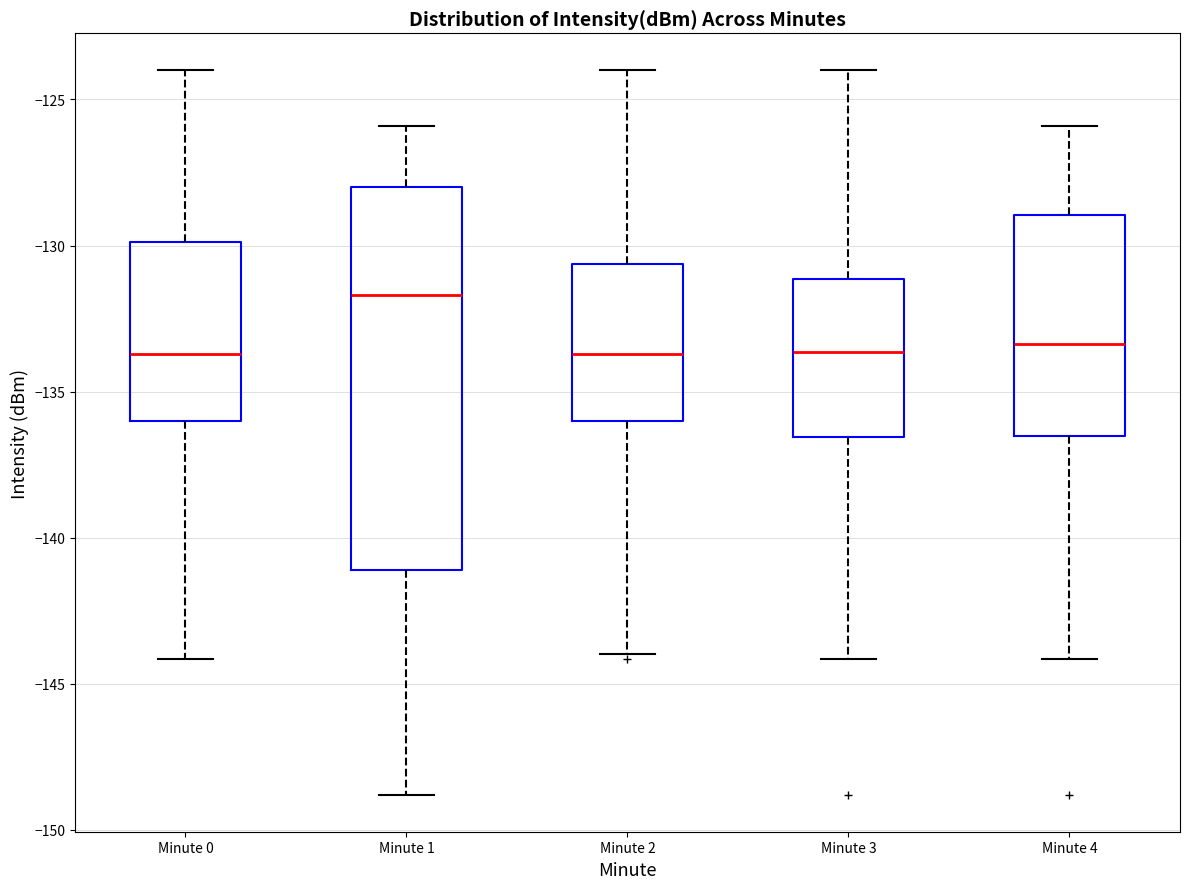

Reading left to right, read every box against the y-axis: the position of its median line, the range the box covers, and the ends of its whiskers. The values are not printed on the chart, so give them approximately, as read against the axis.

Minute 0: median -133.5, box -136.0 to -130.0, whiskers -144.0 to -124.0
Minute 1: median -131.5, box -141.0 to -128.0, whiskers -149.0 to -126.0
Minute 2: median -133.5, box -136.0 to -130.5, whiskers -144.0 to -124.0
Minute 3: median -133.5, box -136.5 to -131.0, whiskers -144.0 to -124.0
Minute 4: median -133.5, box -136.5 to -129.0, whiskers -144.0 to -126.0